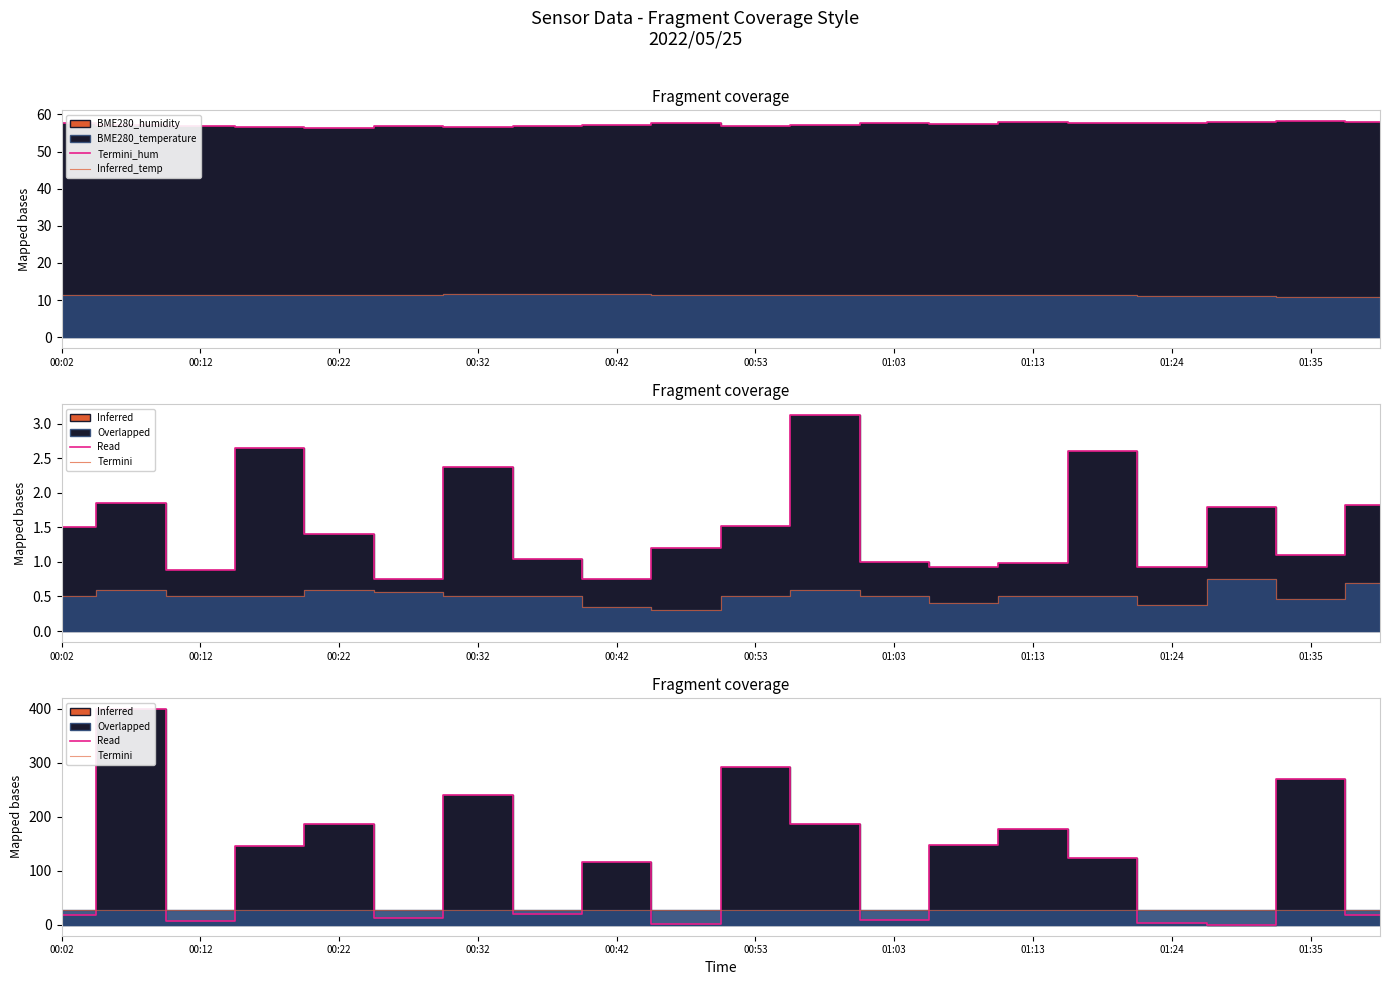

What is the maximum value for Inferred_temp?

11.7